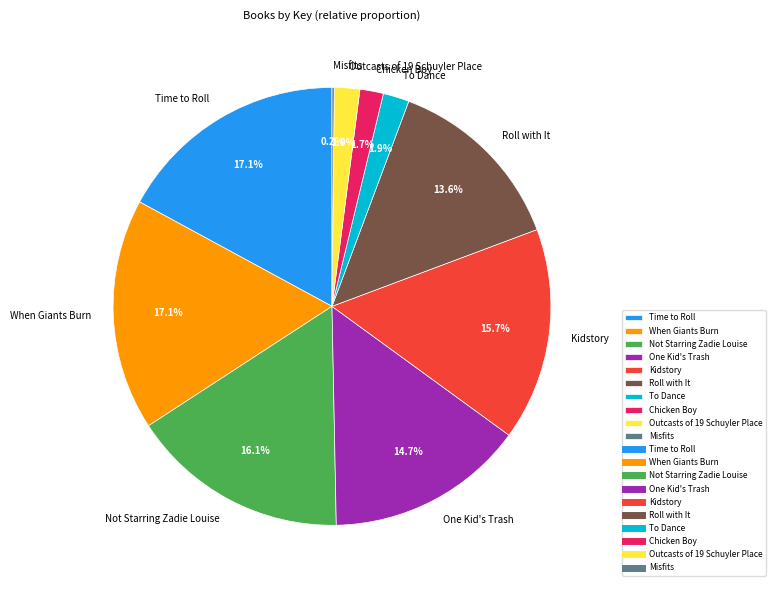

True or false: When Giants Burn accounts for 17% of the total.

True